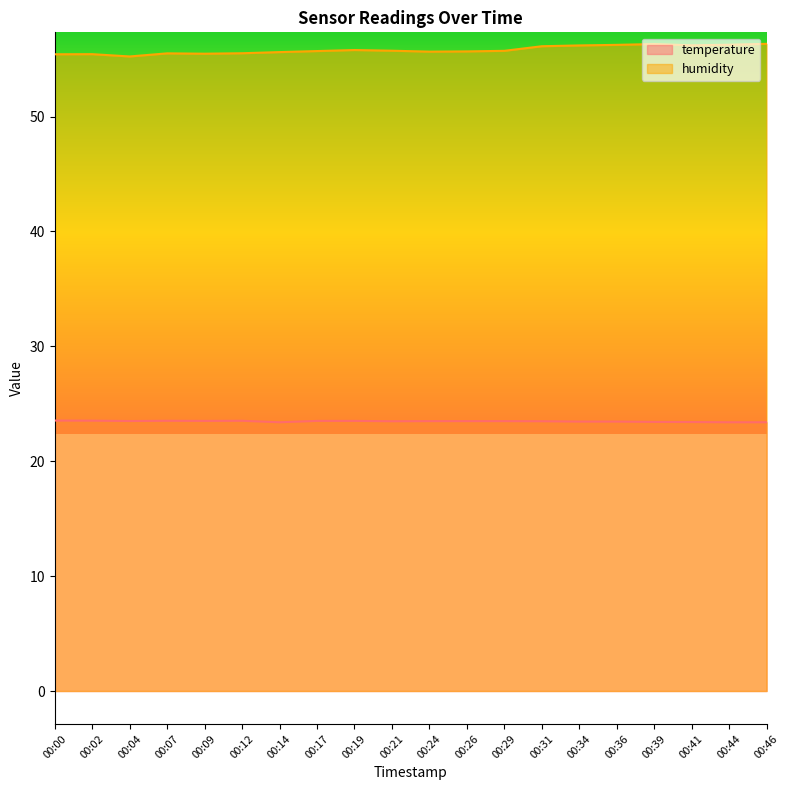

At which category does the chart reach its peak across all series?

00:46